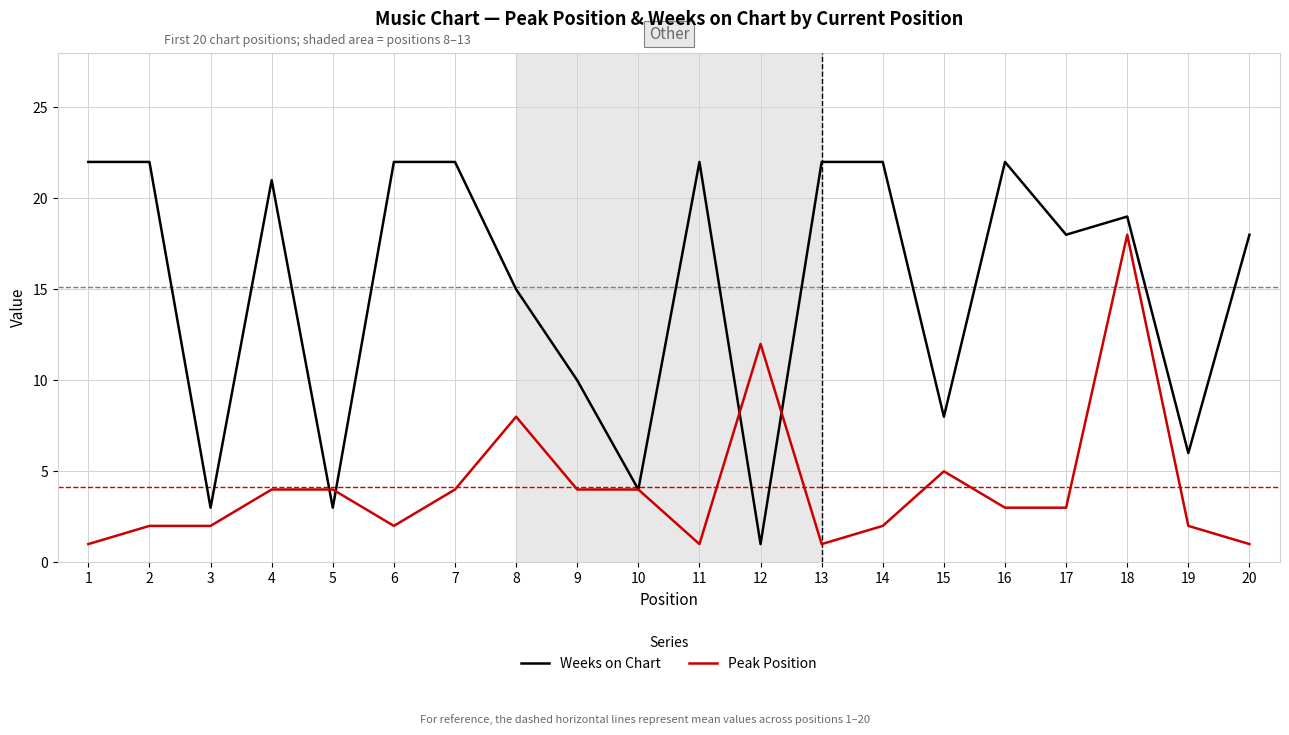

Does the chart display data point markers on the line(s)?

No